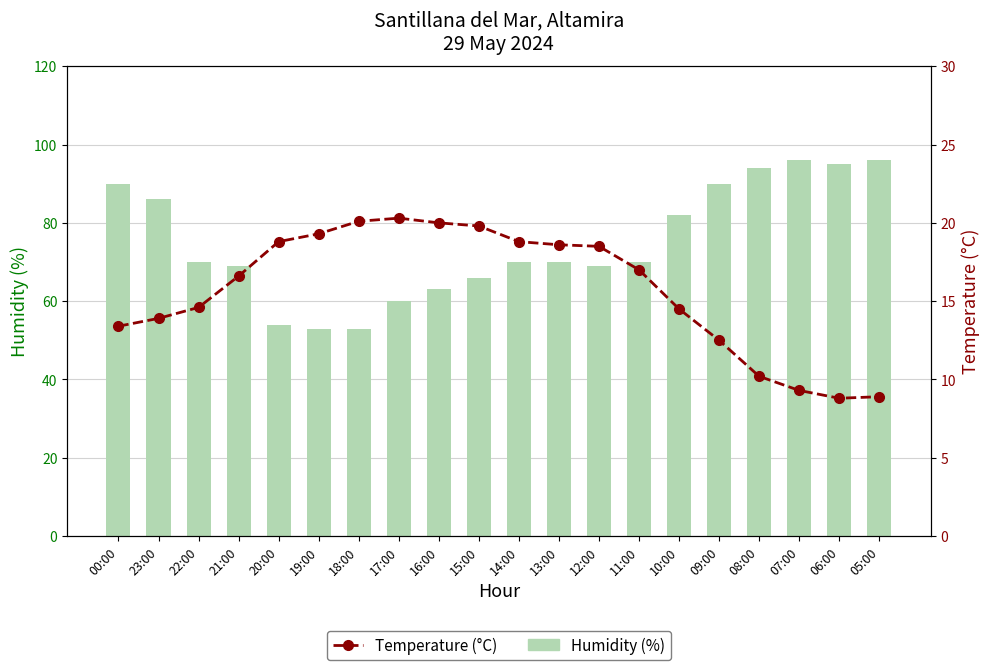

What is the difference between the maximum and minimum values in the Temperature (°C) series?

11.5